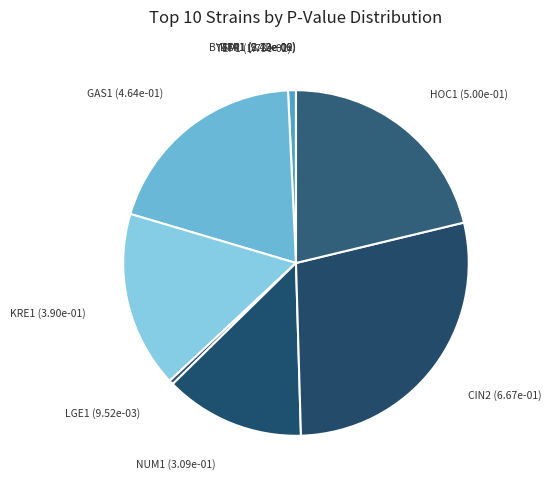

How many slices are in this pie chart?

10